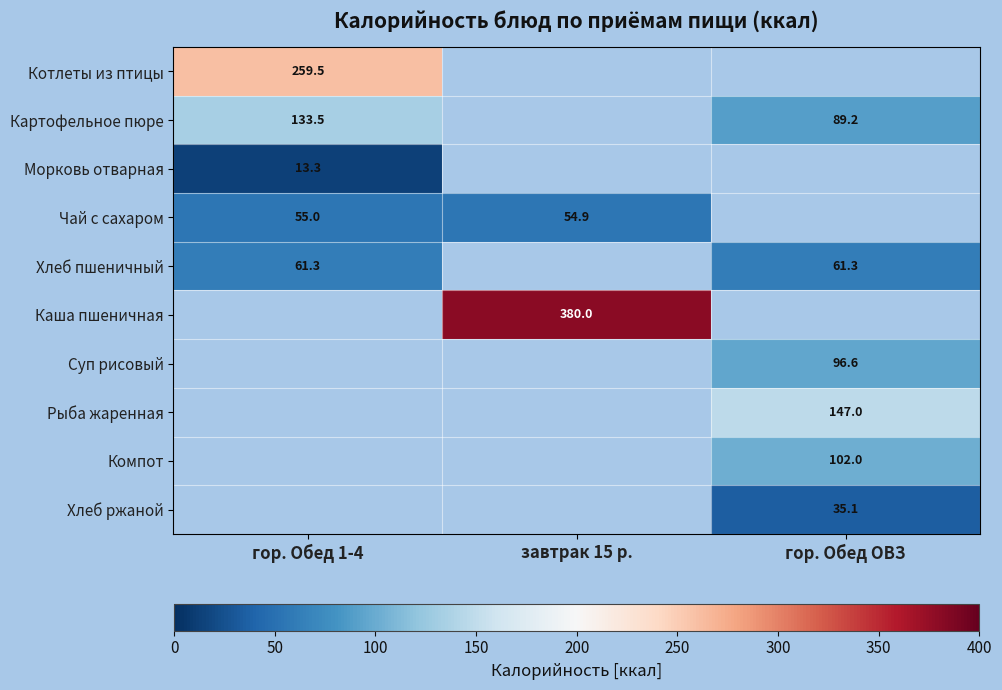

What is the spread (max minus min) of values at гор. Обед 1-4?

246.2